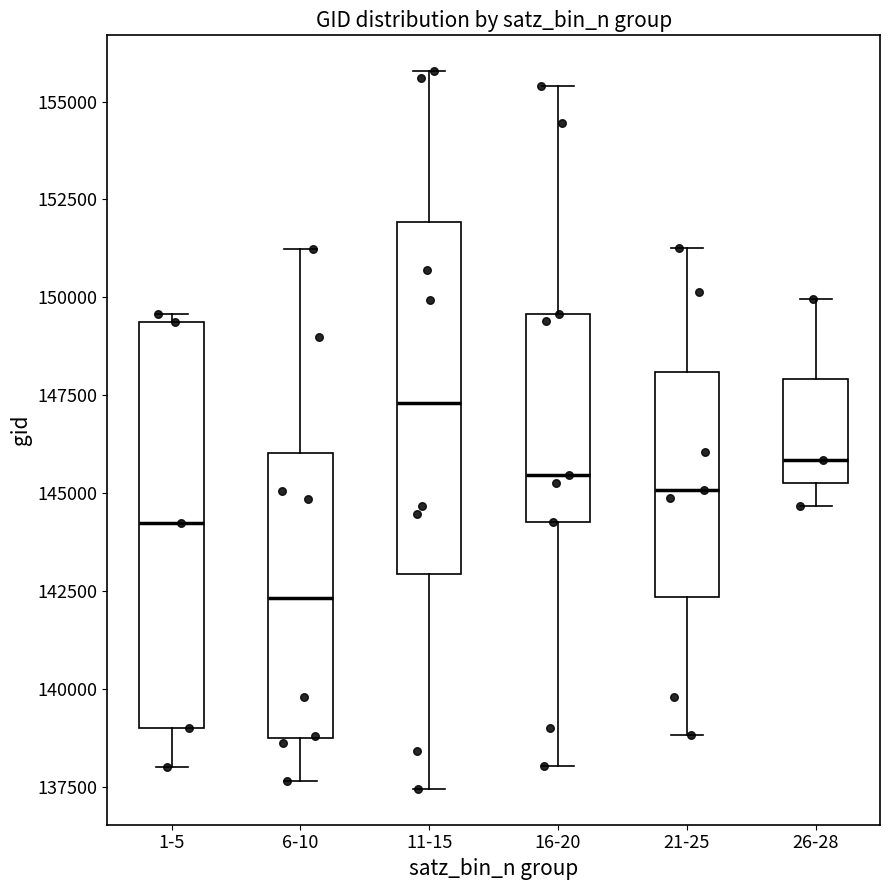

Reading left to right, read every box against the y-axis: the position of its median line, the range the box covers, and the ends of its whiskers. The values are not printed on the chart, so give them approximately, as read against the axis.

1-5: median 144000, box 139000 to 149500, whiskers 138000 to 149500 (just above the box's upper edge)
6-10: median 142500, box 138500 to 146000, whiskers 137500 to 151000
11-15: median 147500, box 143000 to 152000, whiskers 137500 to 156000
16-20: median 145500, box 144500 to 149500, whiskers 138000 to 155500
21-25: median 145000, box 142500 to 148000, whiskers 139000 to 151500
26-28: median 146000, box 145500 to 148000, whiskers 144500 to 150000